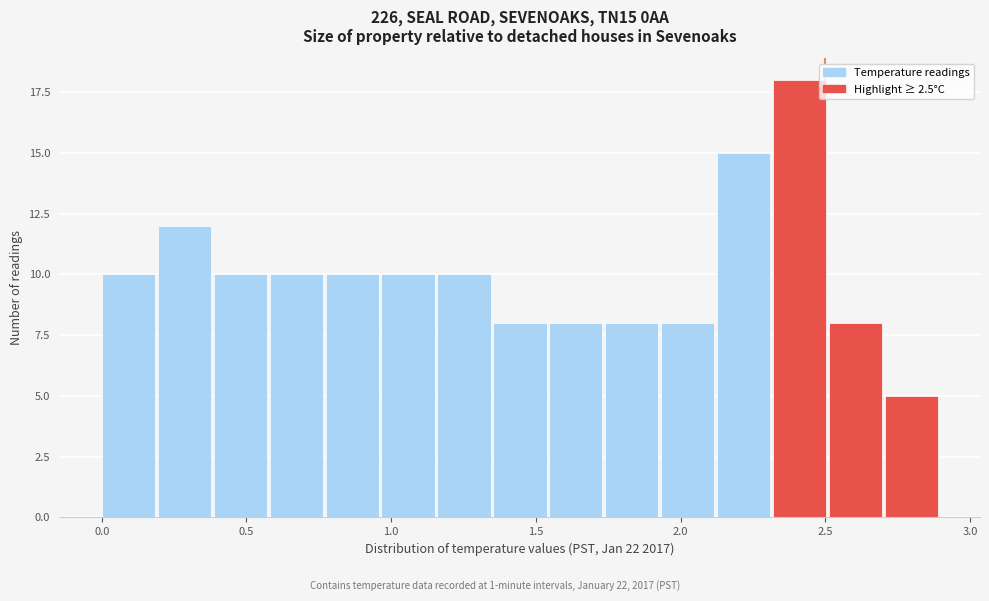

Around what value on the x-axis is the tallest bar? Give the approximate position of its centre, as read against the axis.

2.40